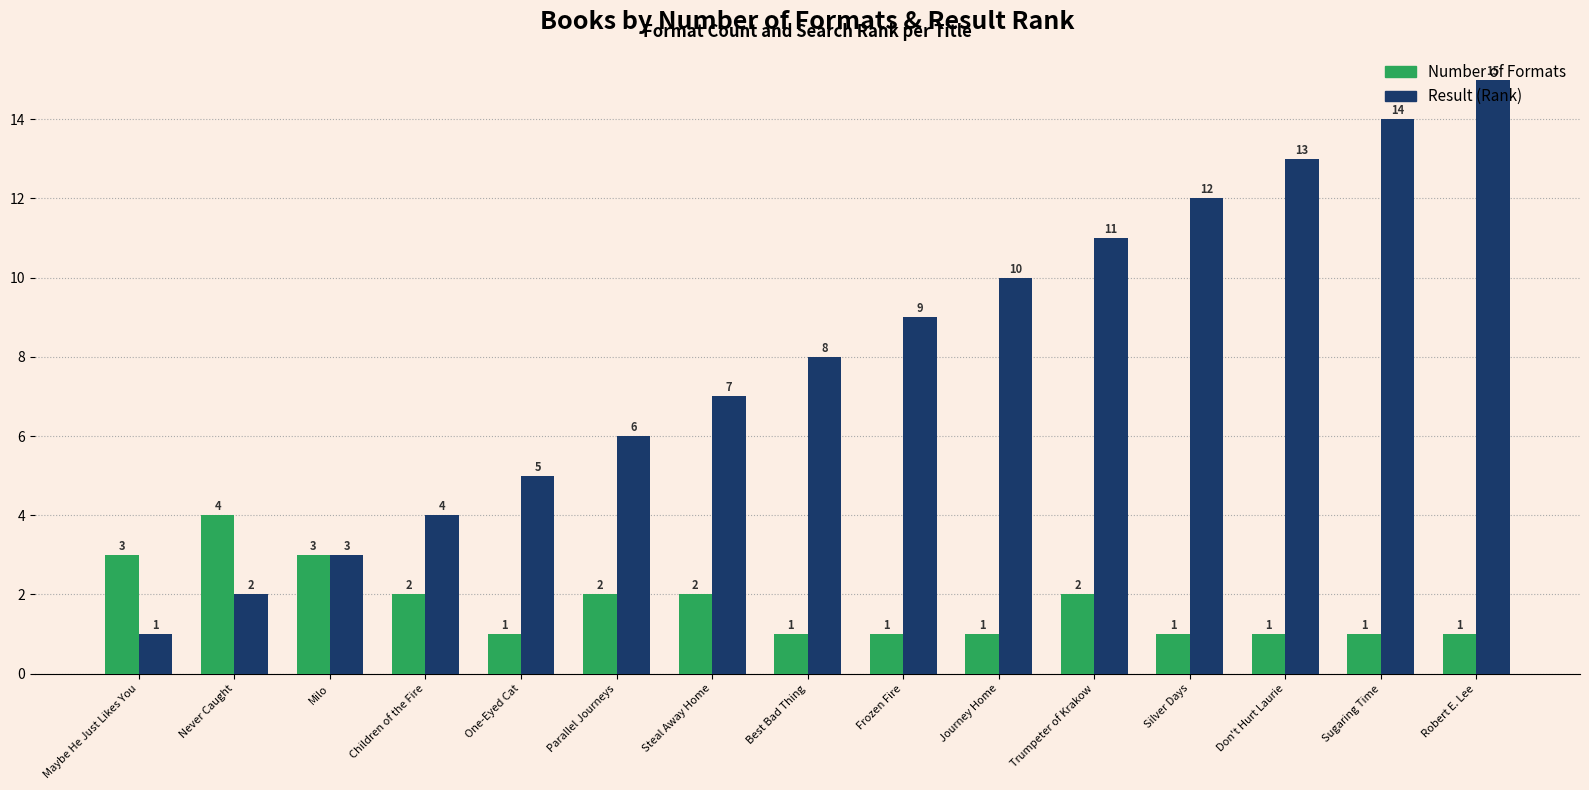

What is the value of the Result (Rank) bar at the 1st from the left?

1